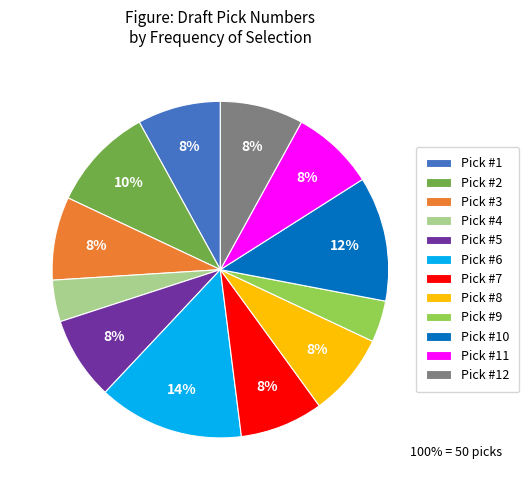

Is the sum of Pick #12 and Pick #11 greater than half?

No